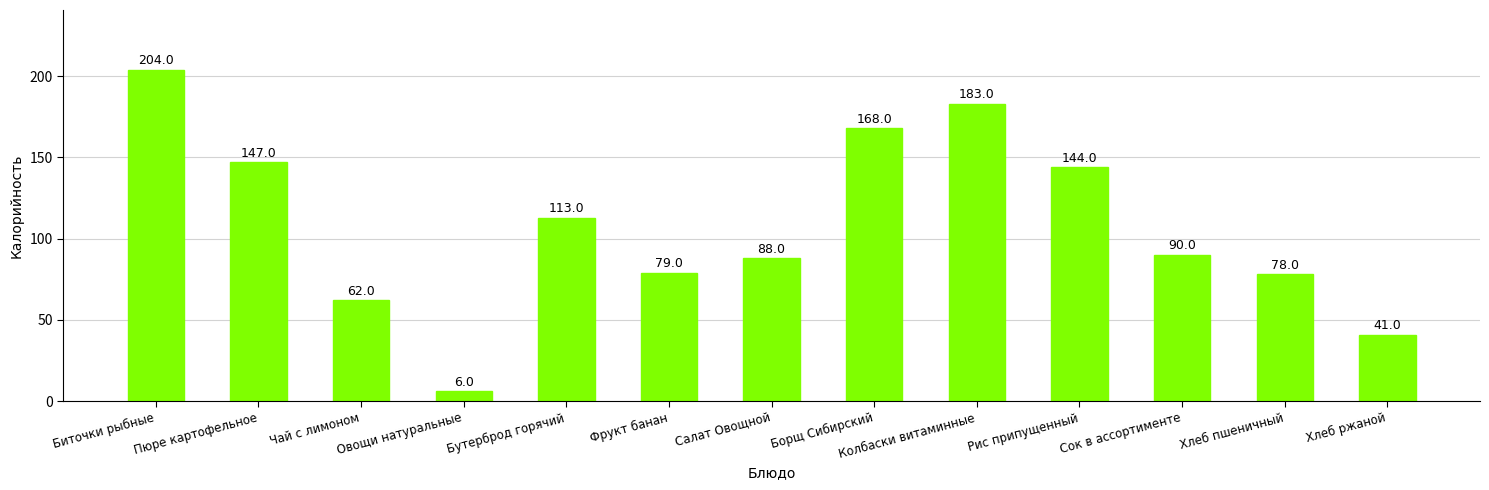

Reading left to right, what are all the values shown in this chart?

204	147	62	6	113	79	88	168	183	144	90	78	41